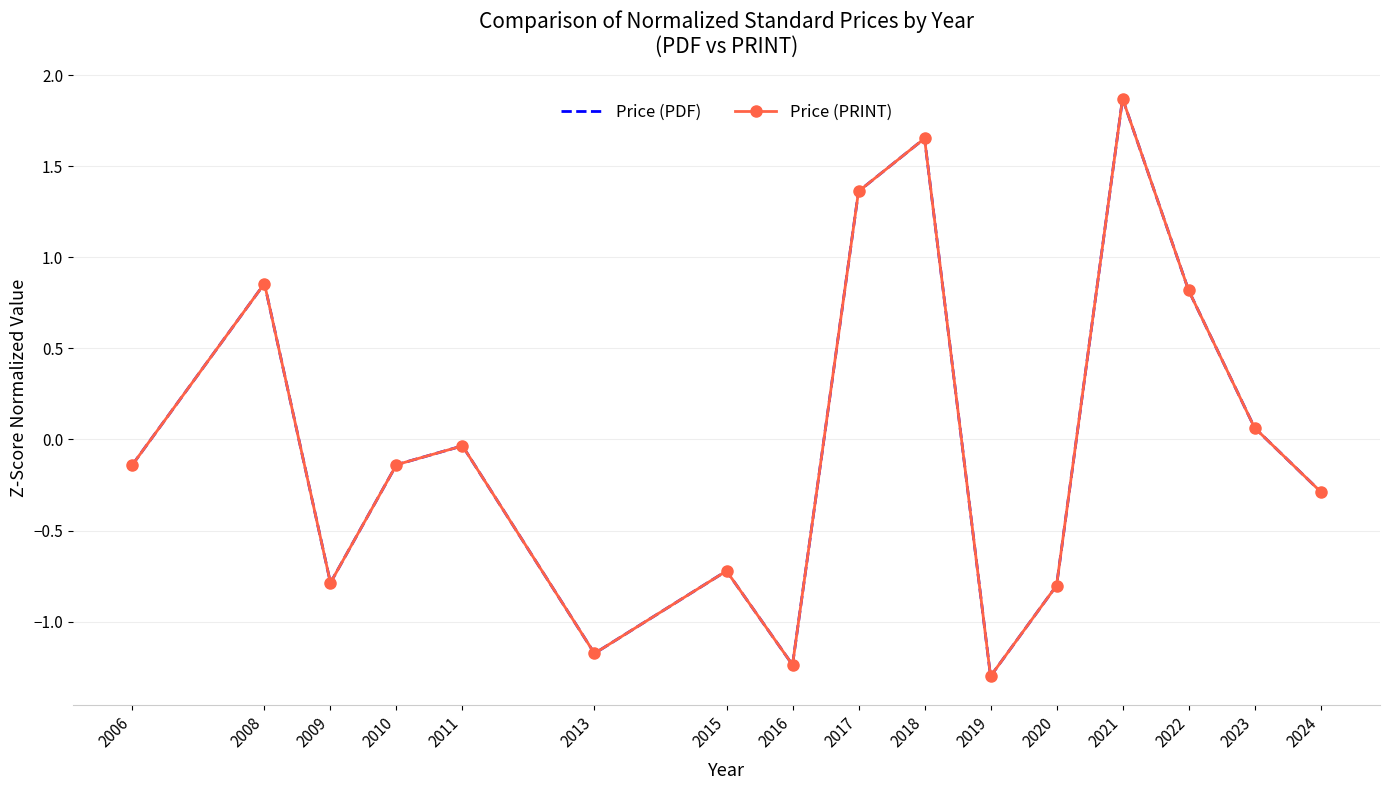

What is the difference between the maximum and minimum values in the Price (PDF) series?

3.2